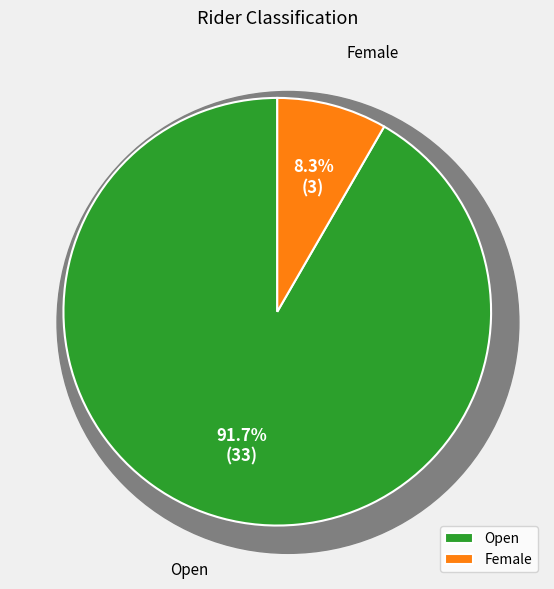

Is there any slice that represents more than half of the pie?

Yes